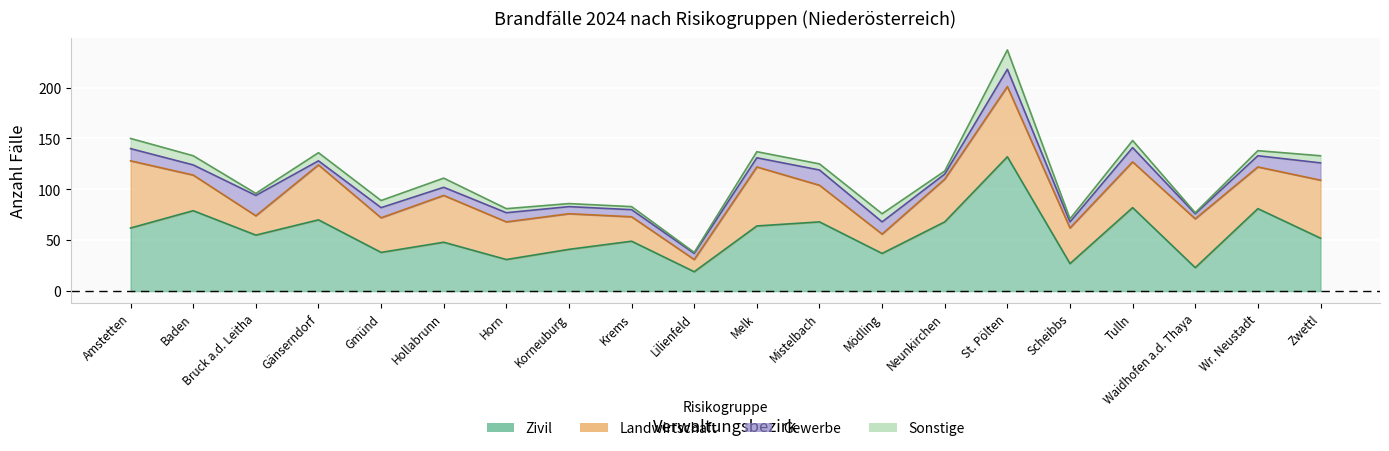

In Sonstige, how many points are lower than both neighbors (excluding endpoints)?

6